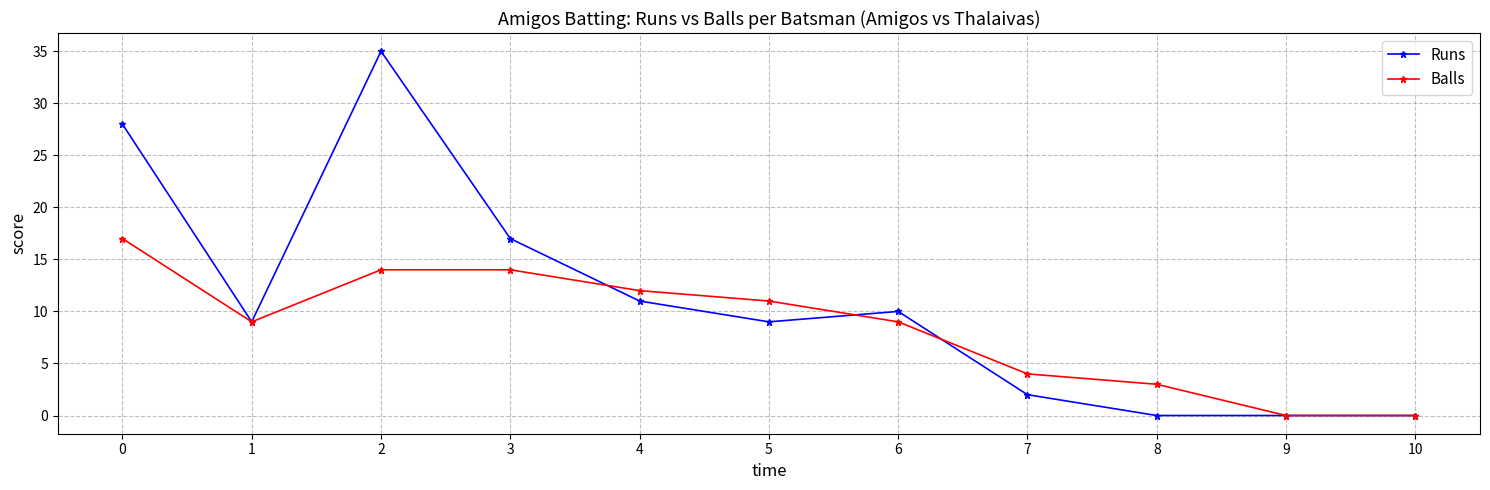

How many lines are shown in the chart?

2